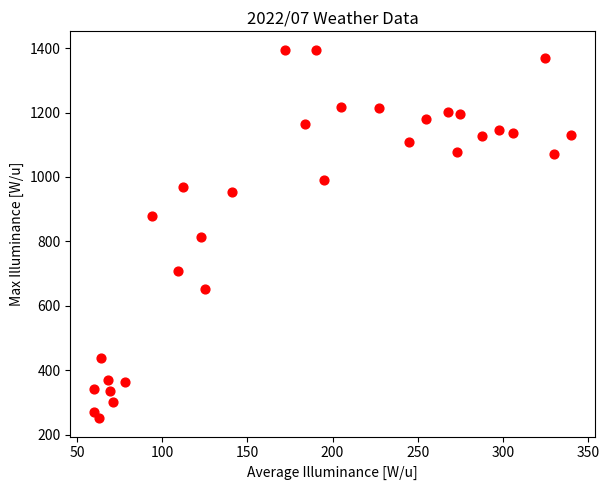

What is the range of X values (max minus min)?

280